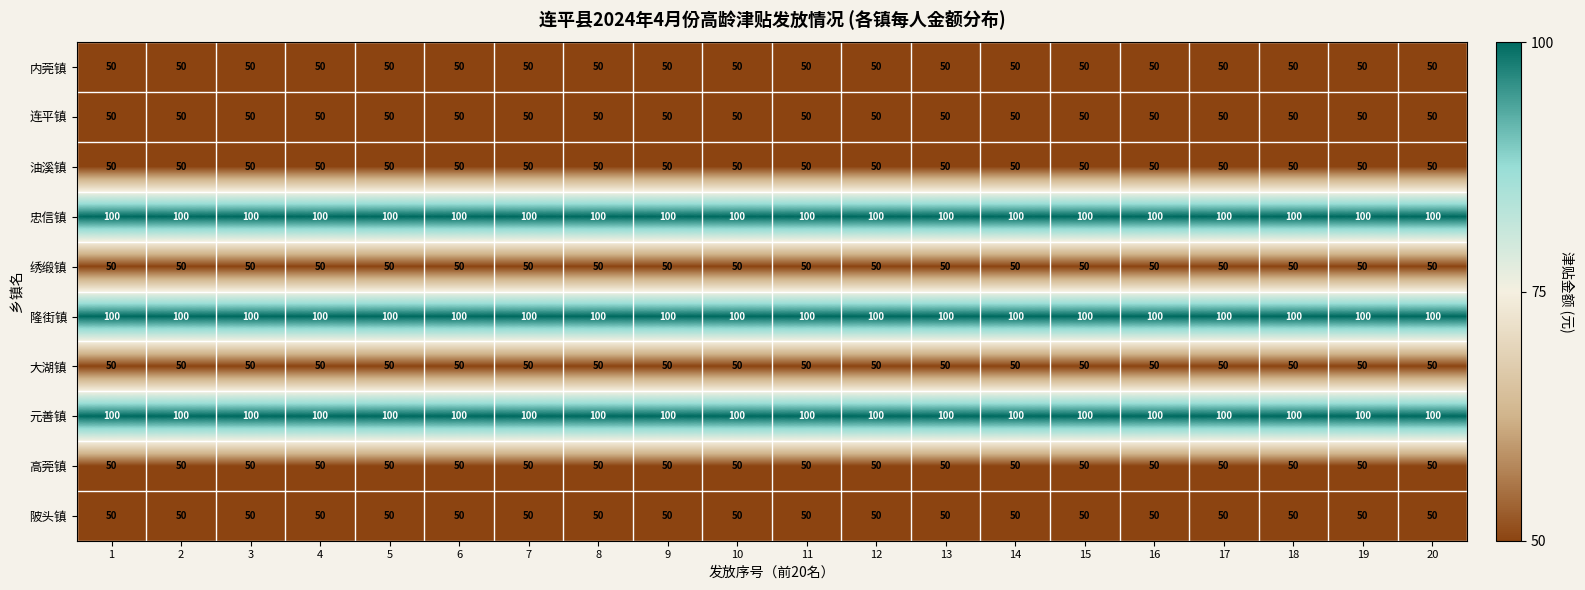

What is the sum of all 忠信镇 values?

2000